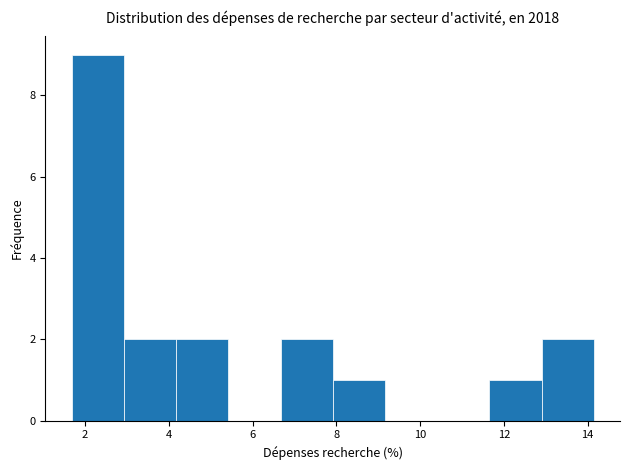

Over which range of the x-axis is the bar tallest?

1.6 to 3.0